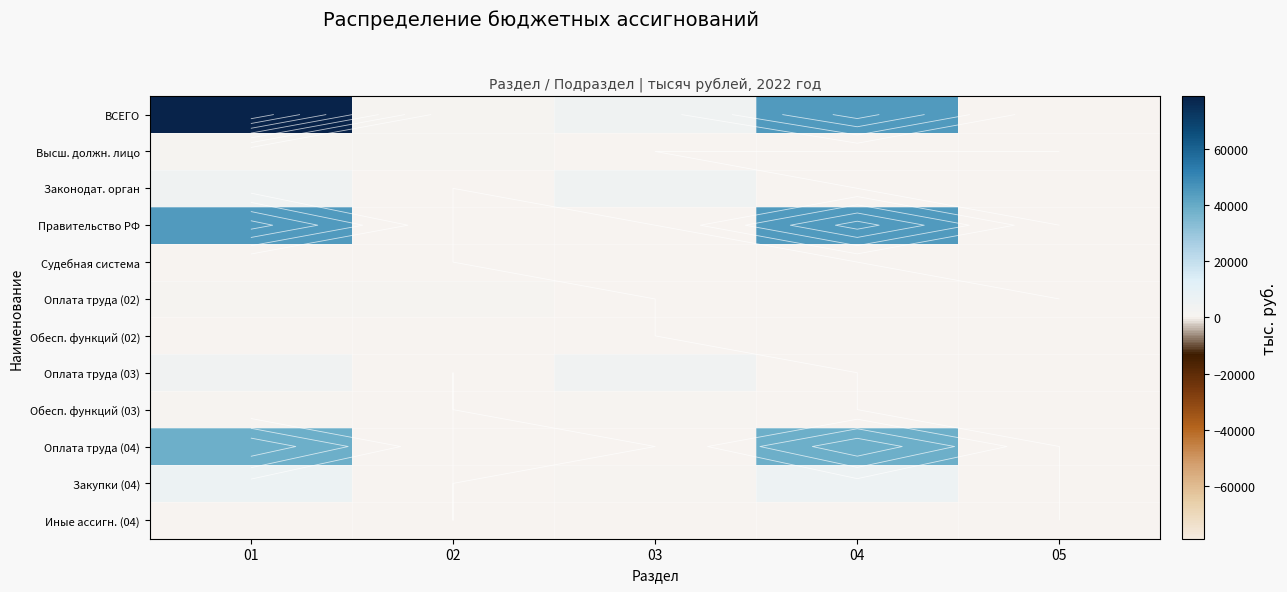

At which label does Законодат. орган reach its minimum?

02